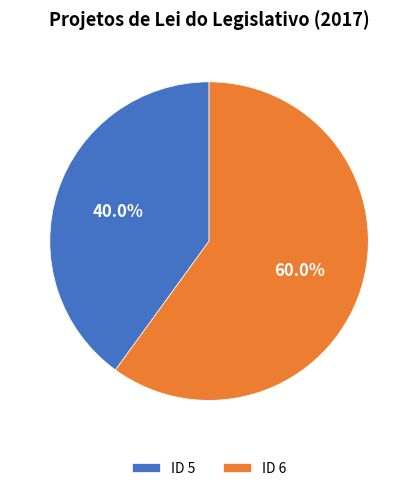

What portion of the pie excludes ID 6?

40.0%